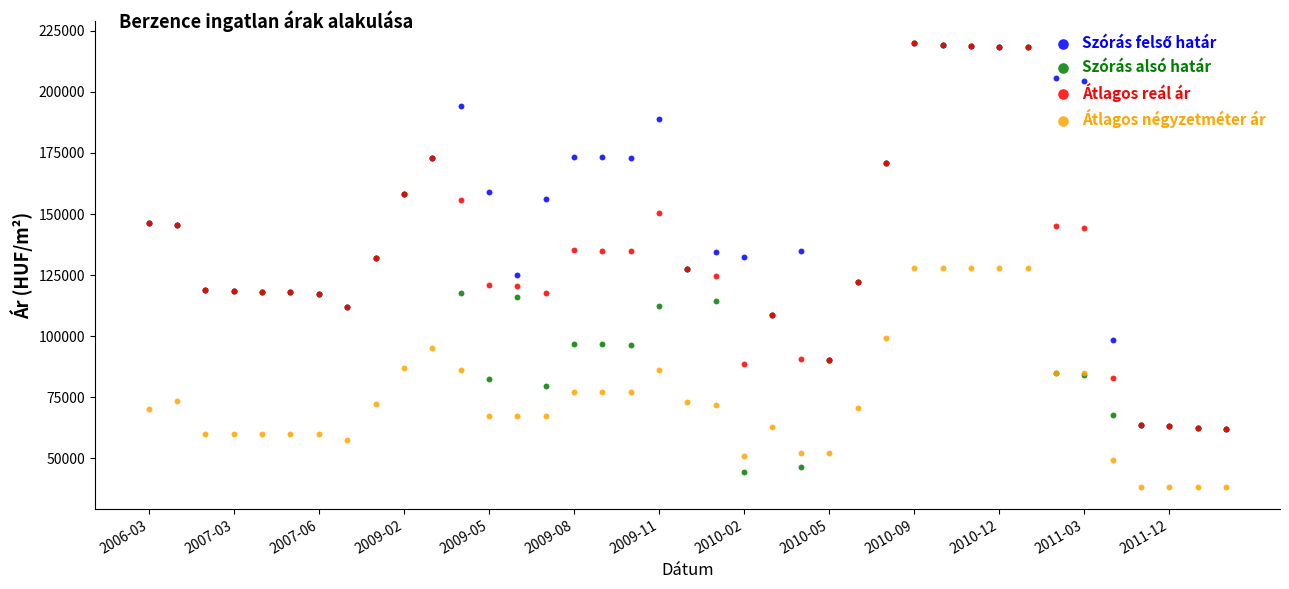

Which series has the largest Y range (max minus min)?

Szórás alsó határ